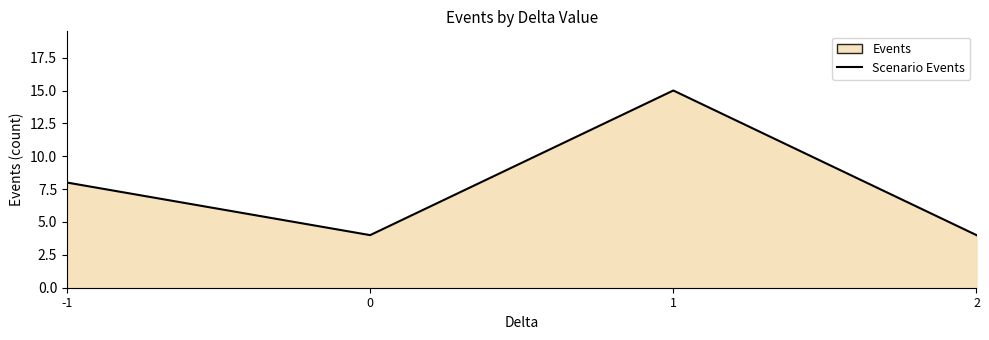

List the labels in order of value, largest first.

1, -1, 0, 2